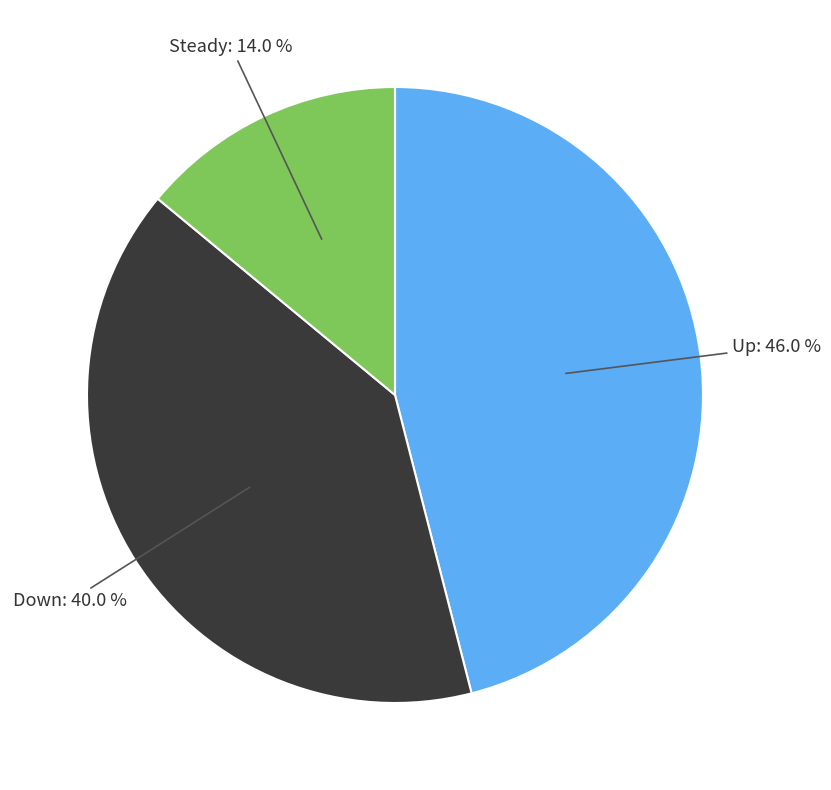

Does any single category account for the majority?

No